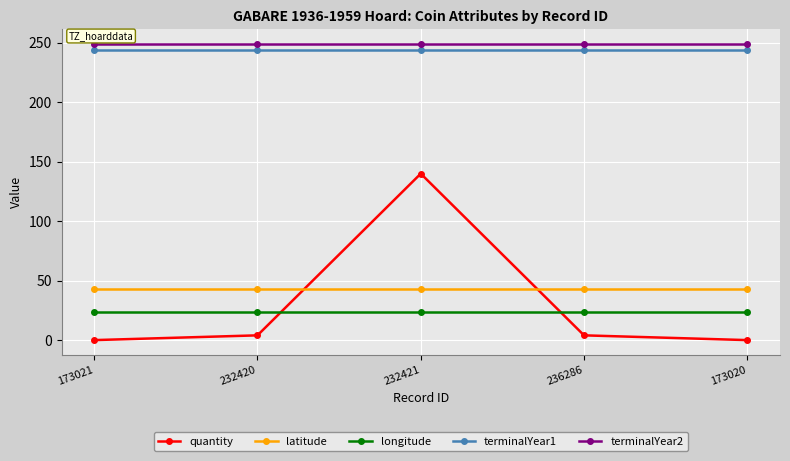

Which series has the widest spread of values?

quantity